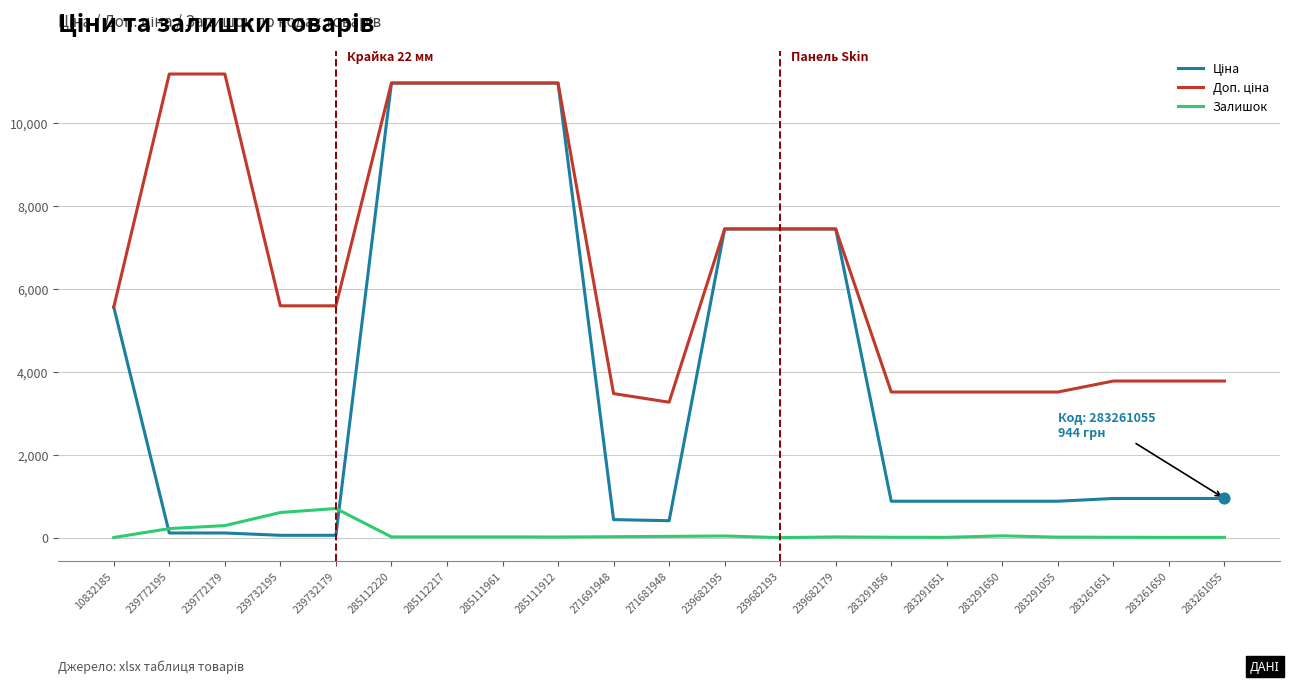

What is the greatest value displayed?

11182.0